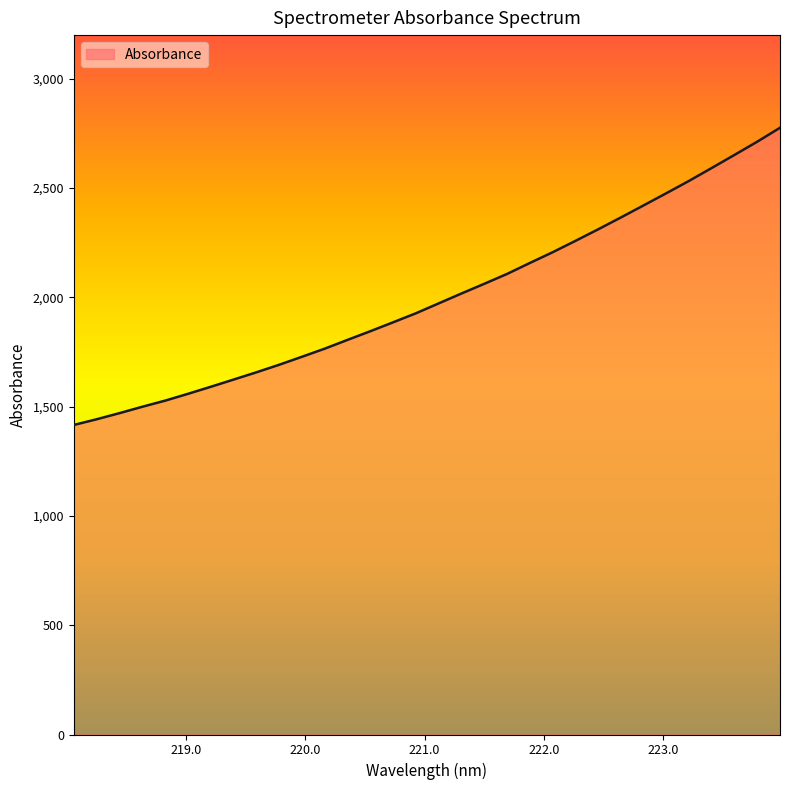

What is the average value?

2001.6